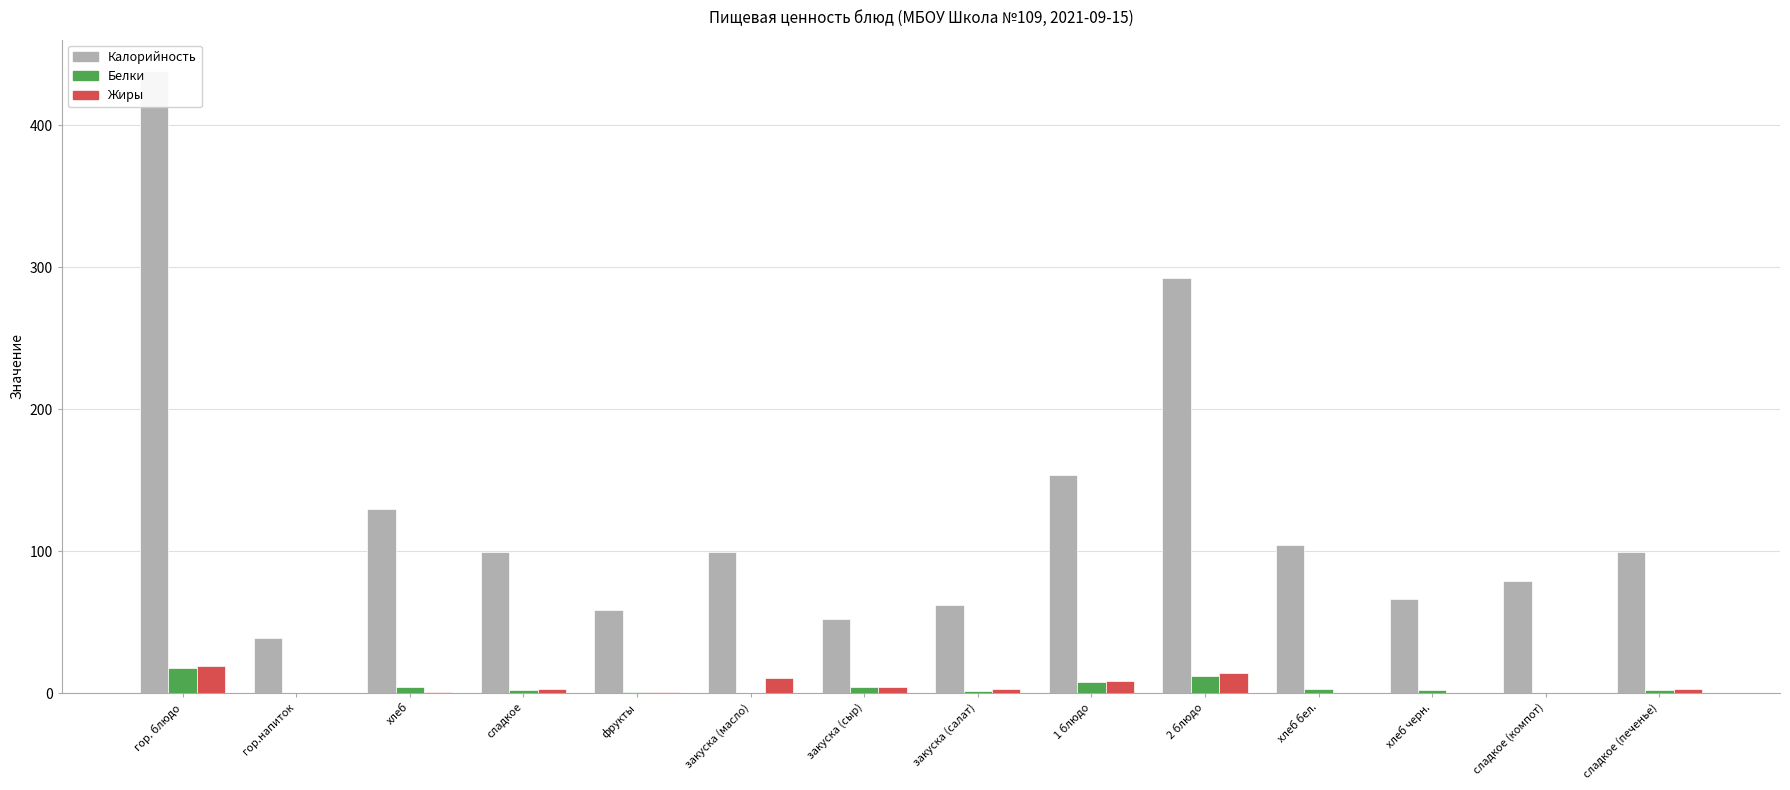

Rank the categories by Жиры value from lowest to highest.

гор.напиток, сладкое (компот), хлеб черн., хлеб бел., хлеб, фрукты, сладкое, сладкое (печенье), закуска (салат), закуска (сыр), 1 блюдо, закуска (масло), 2 блюдо, гор. блюдо